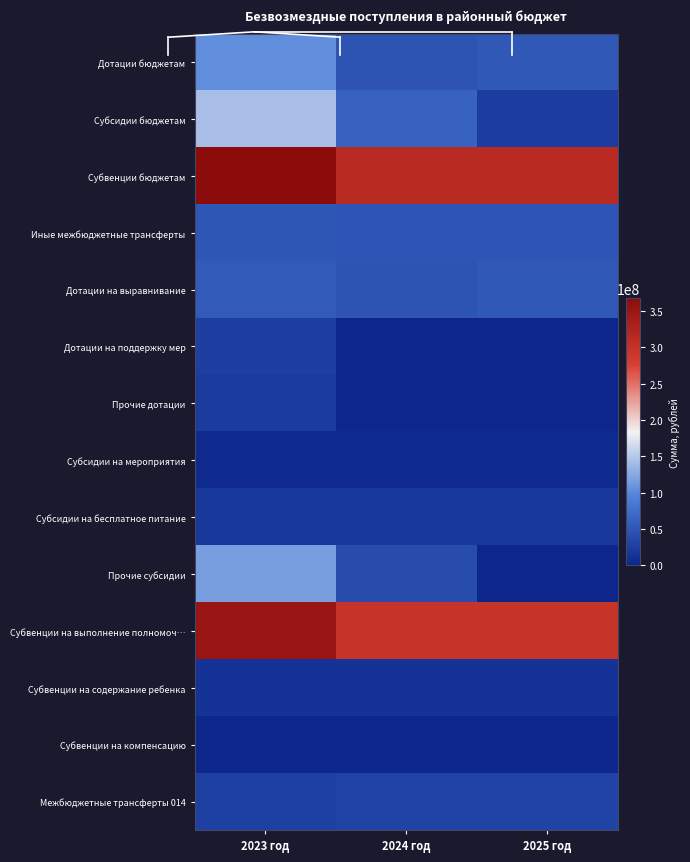

Rank the series by their maximum value, from highest to lowest.

Субвенции бюджетам, Субвенции на выполнение полномоч…, Субсидии бюджетам, Прочие субсидии, Дотации бюджетам, Дотации на выравнивание, Иные межбюджетные трансферты, Межбюджетные трансферты 014, Дотации на поддержку мер, Прочие дотации, Субсидии на бесплатное питание, Субвенции на содержание ребенка, Субсидии на мероприятия, Субвенции на компенсацию